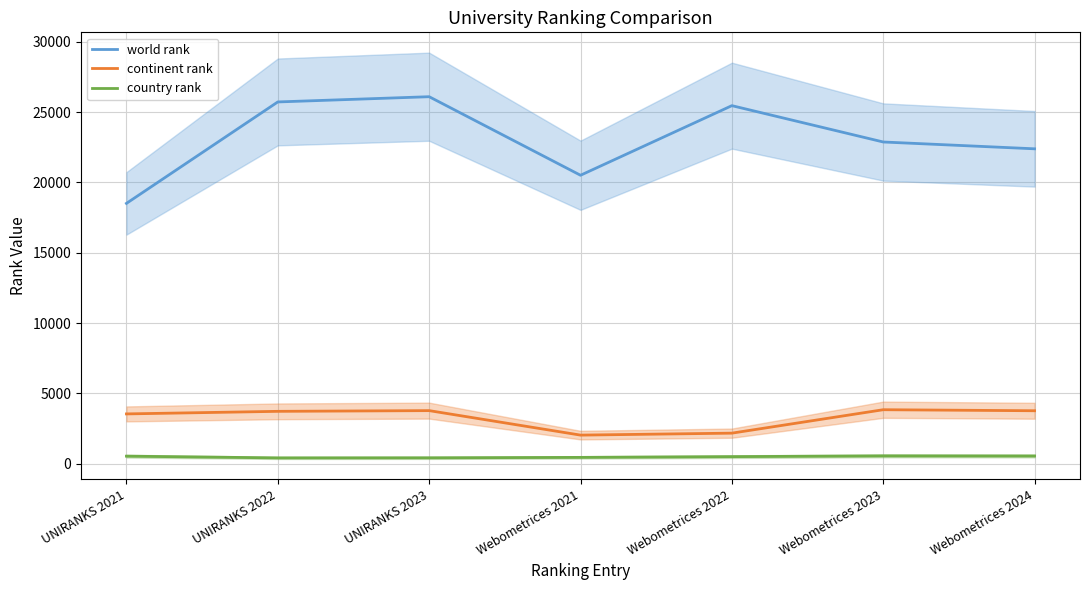

Which series has the widest spread of values?

world rank